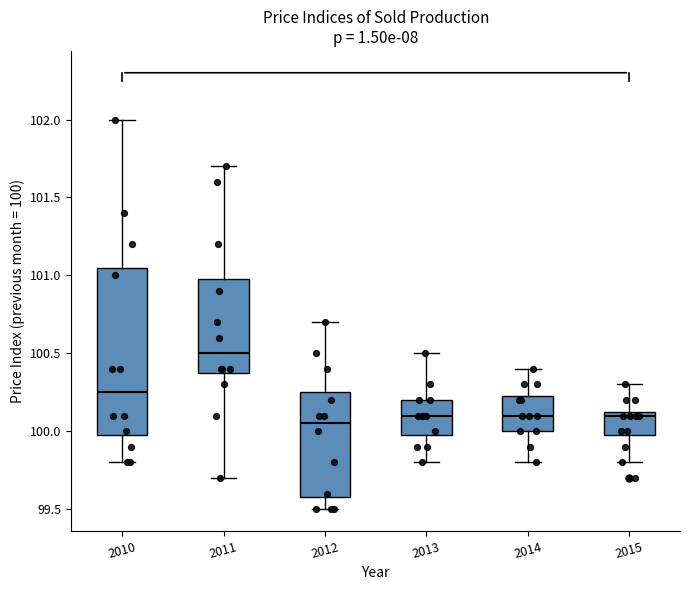

Reading left to right, transcribe this box plot: for each box, give where its median line is, the range the box spans, and where its two whiskers end, as read against the y-axis. The values are not printed on the chart, so give them approximately, as read against the axis.

2010: median 100.25, box 100.00 to 101.05, whiskers 99.80 to 102.00
2011: median 100.50, box 100.40 to 101.00, whiskers 99.70 to 101.70
2012: median 100.05, box 99.60 to 100.25, whiskers 99.50 to 100.70
2013: median 100.10, box 100.00 to 100.20, whiskers 99.80 to 100.50
2014: median 100.10, box 100.00 to 100.25, whiskers 99.80 to 100.40
2015: median 100.10, box 100.00 to 100.15, whiskers 99.80 to 100.30